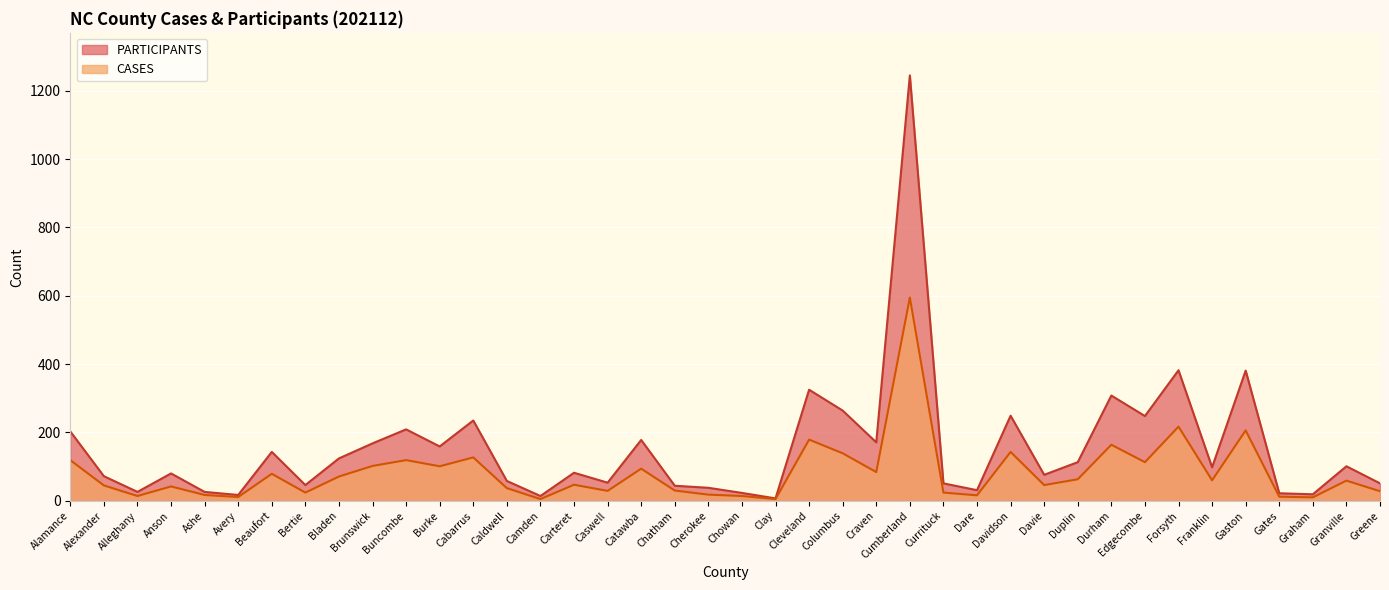

Where does the CASES series first go above 59?

Alamance